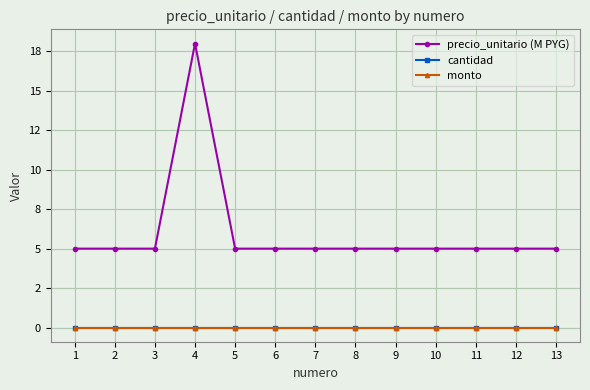

Is this an area chart (filled region under the line)?

No